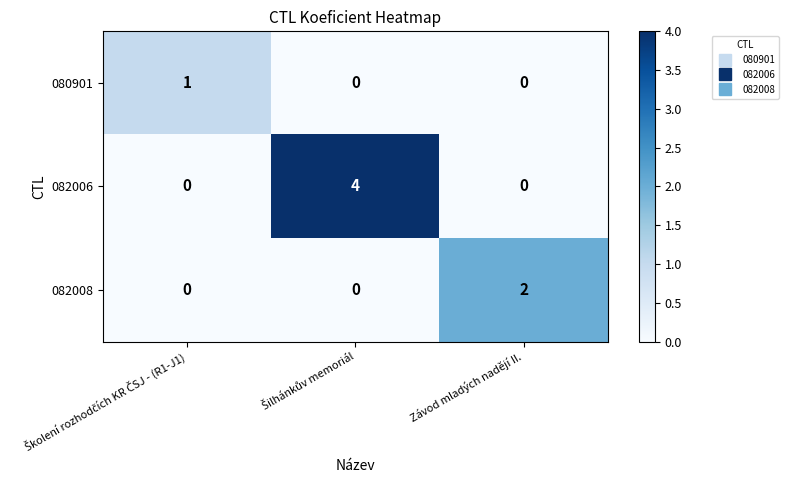

Which series has the largest range (max minus min)?

082006